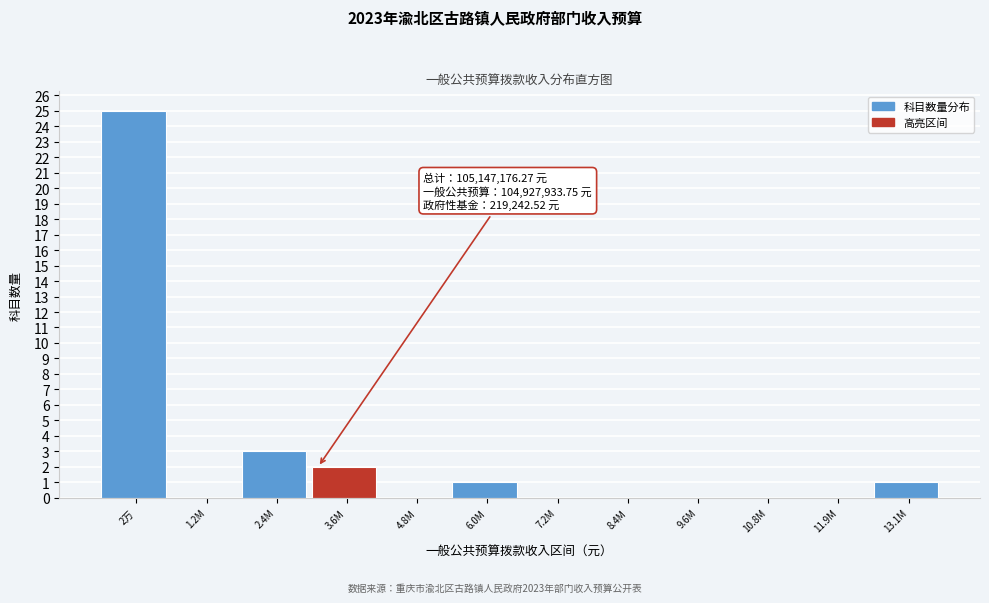

Reading left to right, extract all data points from this chart.

2万=25	1.2M=0	2.4M=3	3.6M=2	4.8M=0	6.0M=1	7.2M=0	8.4M=0	9.6M=0	10.8M=0	11.9M=0	13.1M=1